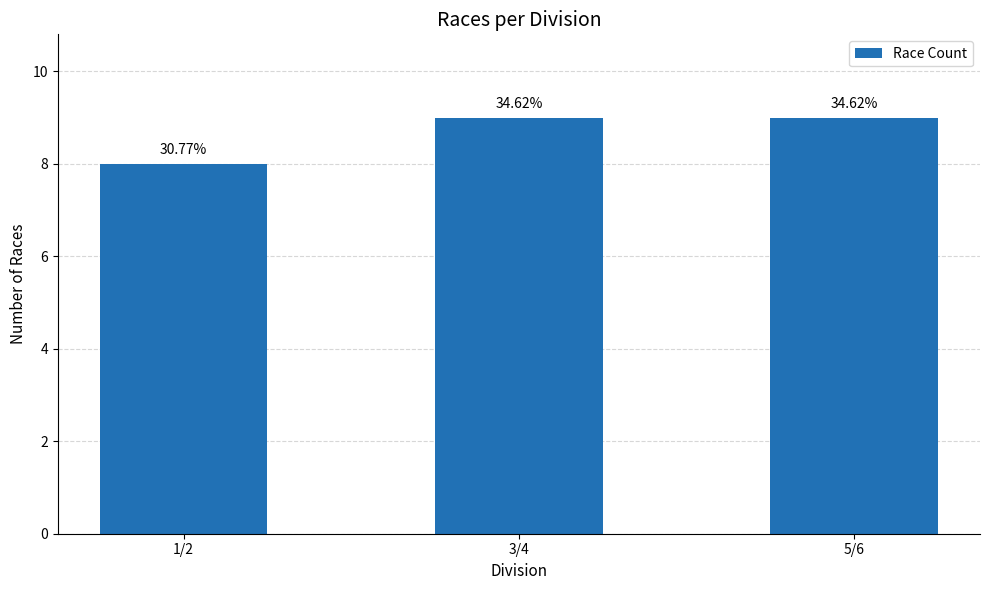

How many bars are there in total?

3